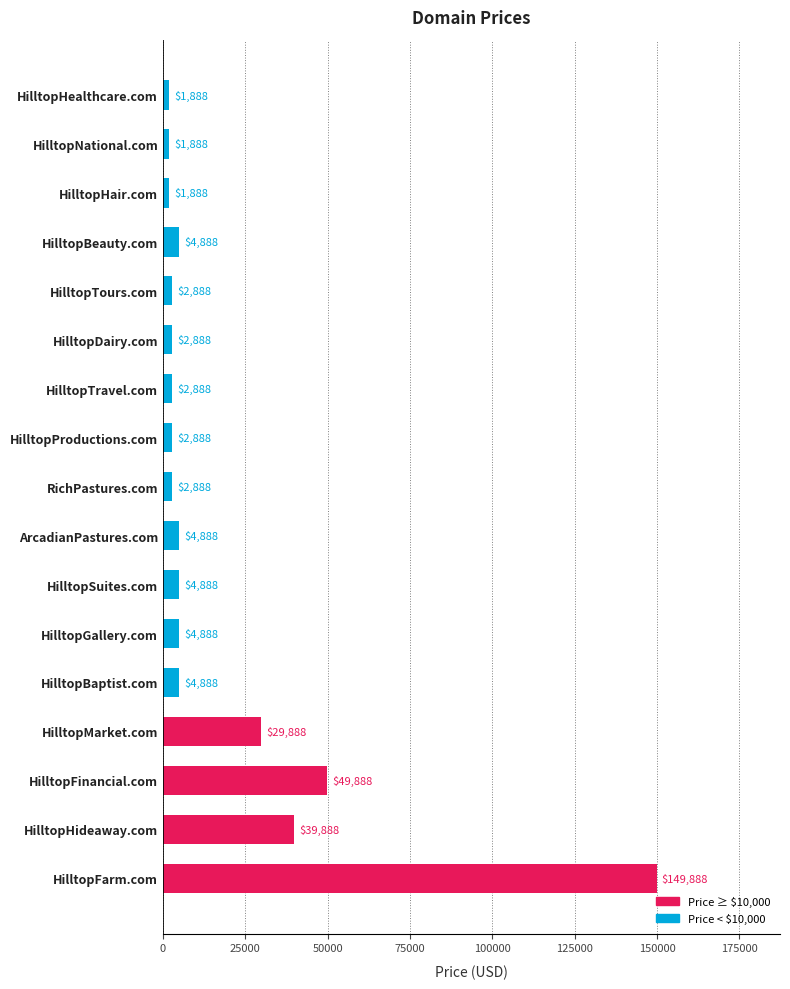

What is the change in value from HilltopFarm.com to HilltopProductions.com?

-147000